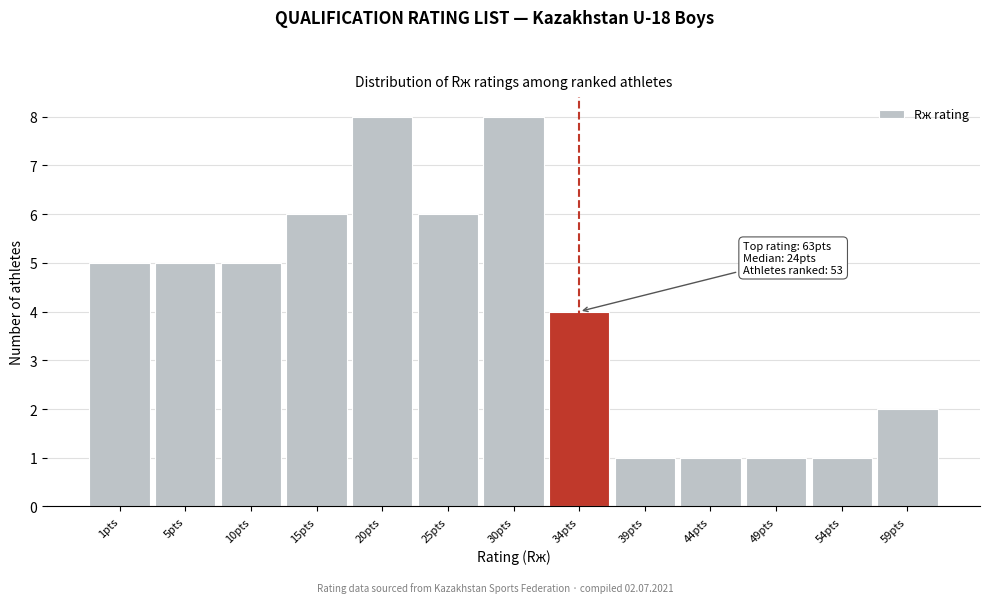

Reading right to left, what are all the values shown in this chart?

2	1	1	1	1	4	8	6	8	6	5	5	5